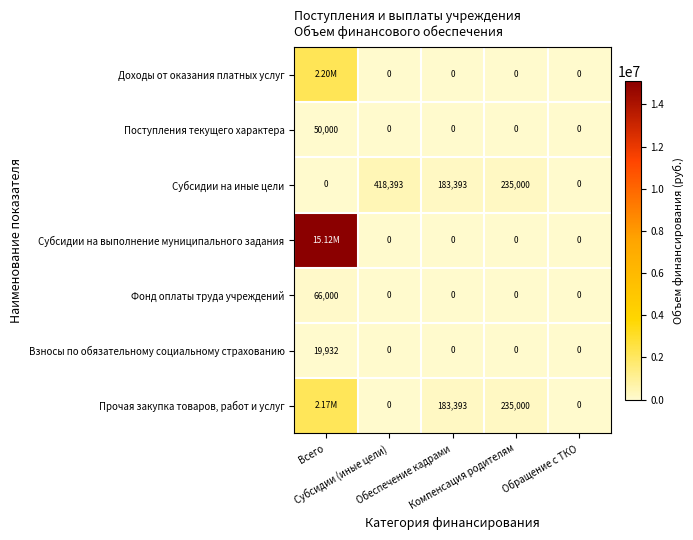

What is the average value of the Поступления текущего характера series?

10000